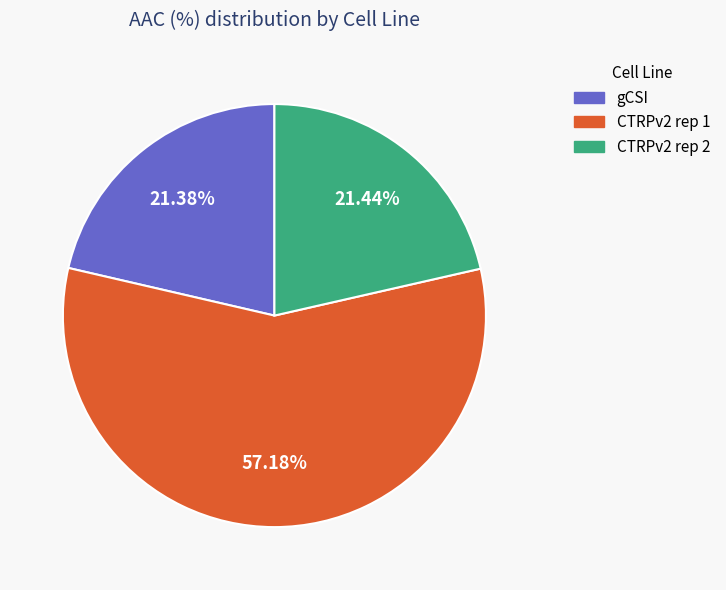

Combined, what portion of the pie is gCSI and CTRPv2 rep 1?

78.6%